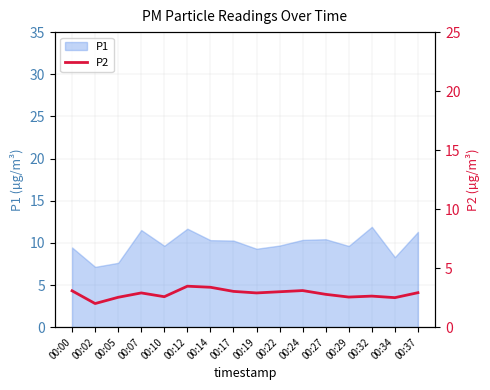

Reading left to right, extract all data points from this chart.

3.1	2.0	2.5	2.9	2.6	3.5	3.4	3.0	2.9	3.0	3.1	2.8	2.5	2.6	2.5	2.9